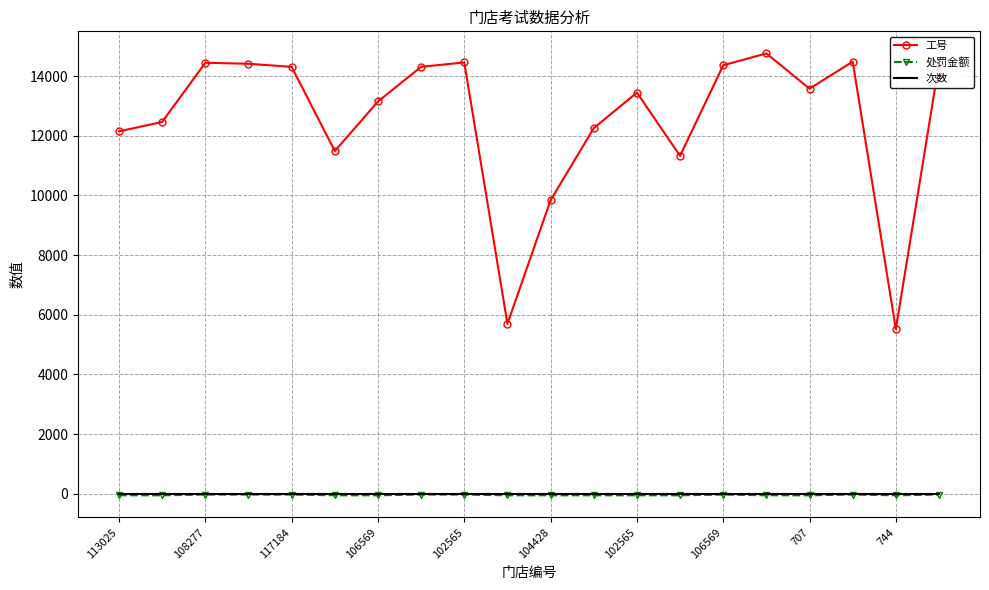

True or false: 工号 and 处罚金额 cross at least once.

False